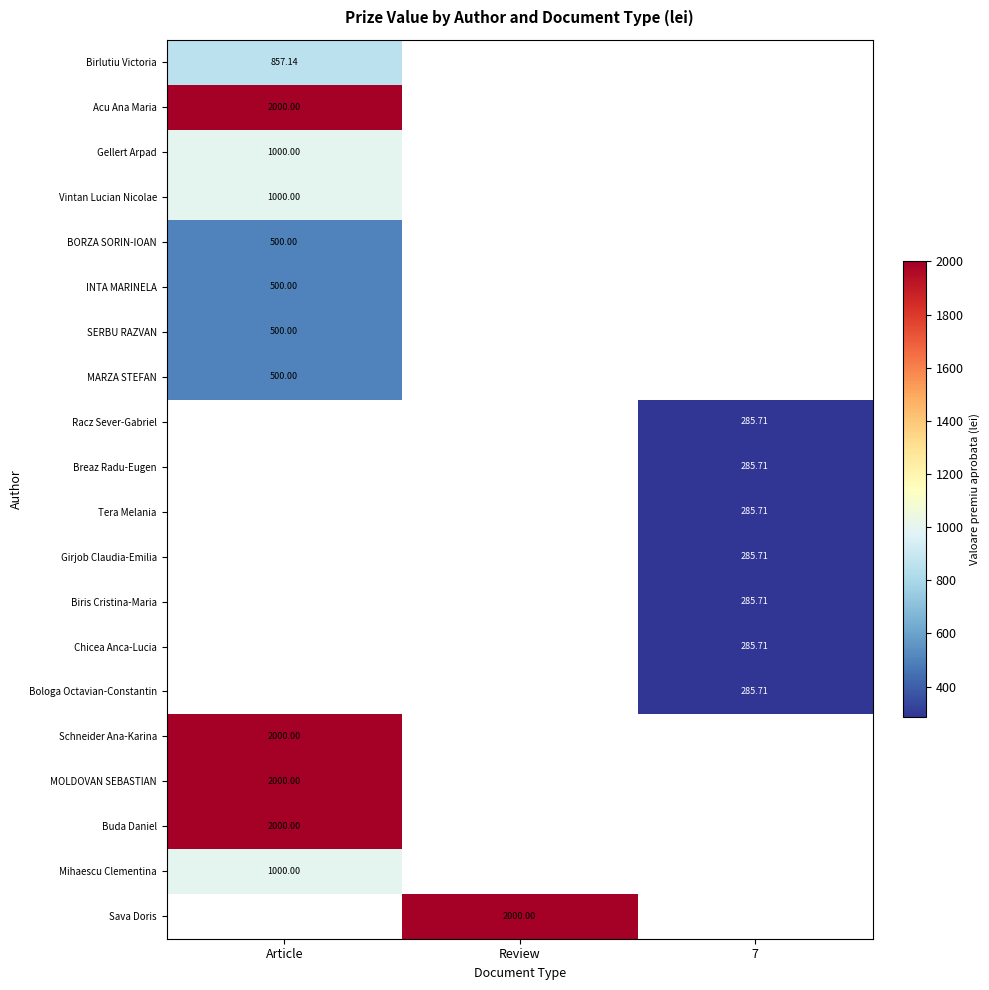

What is the greatest value displayed?

2000.0